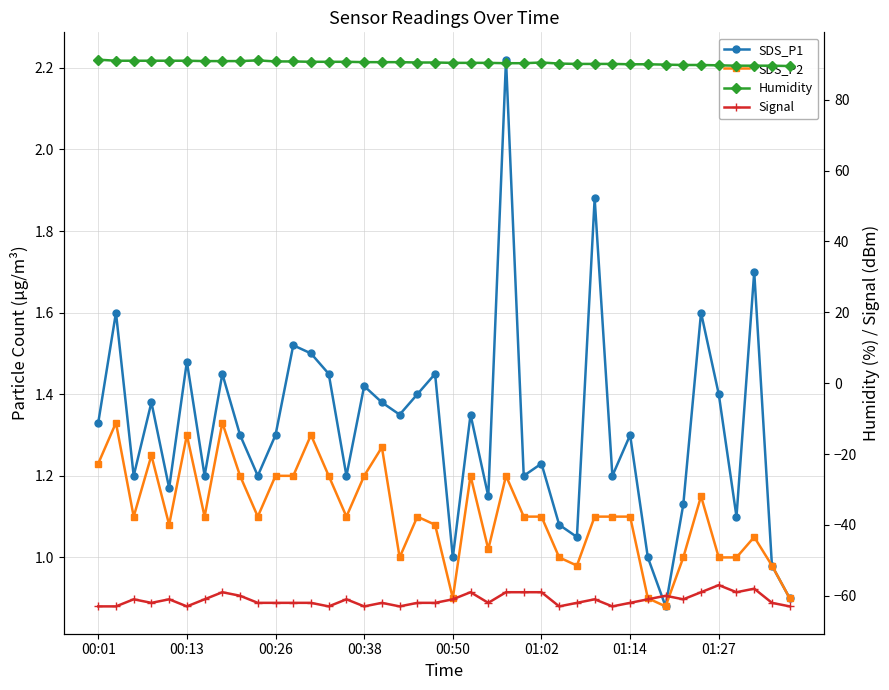

Which label corresponds to the largest value in the chart?

00:01